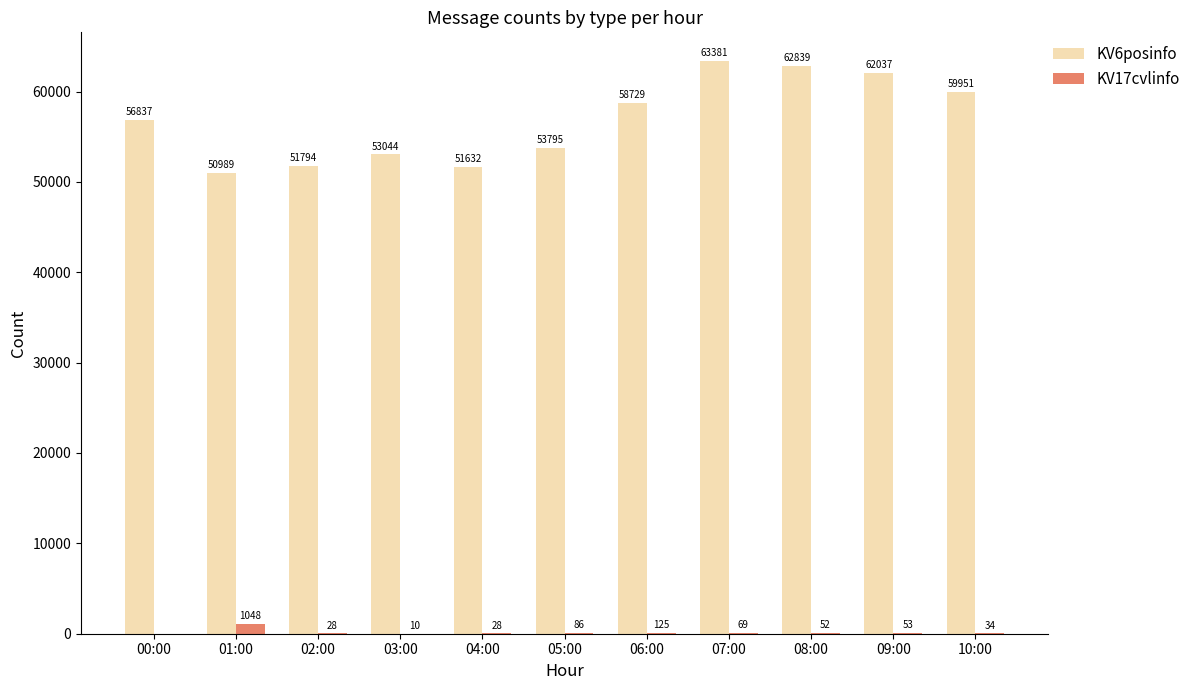

At which category is the sum across all series the highest?

07:00